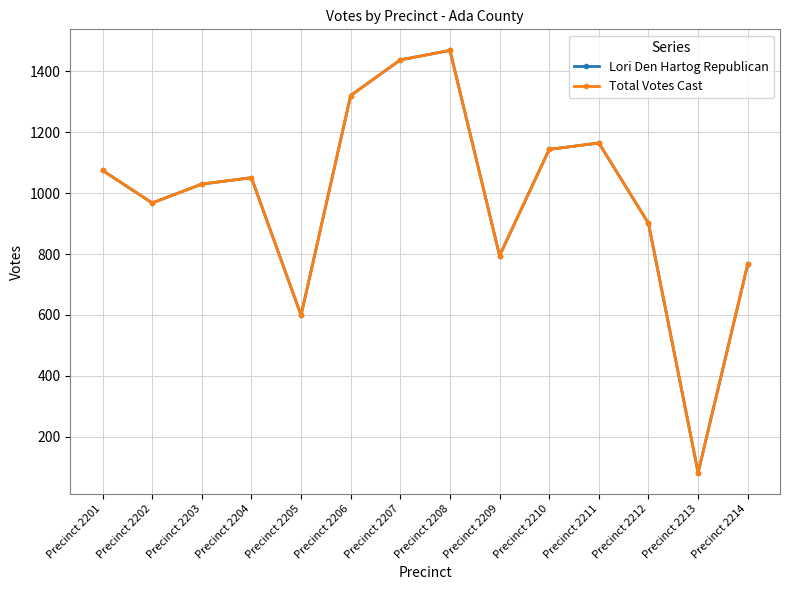

List the series in order of their peak value, highest first.

Lori Den Hartog Republican, Total Votes Cast